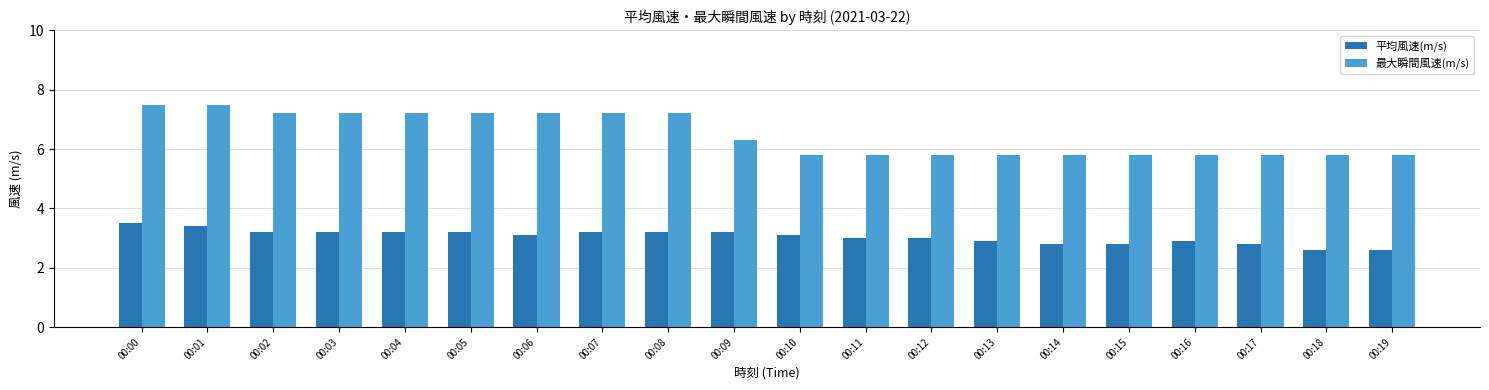

What is the minimum value shown in the chart?

2.6